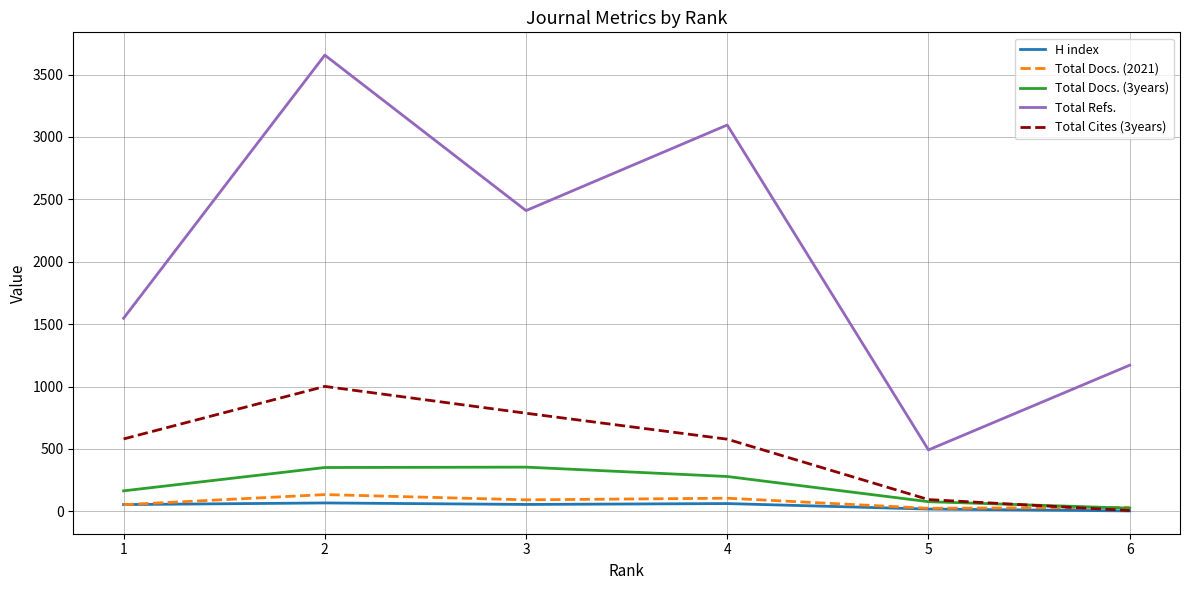

Which series has the widest spread of values?

Total Refs.